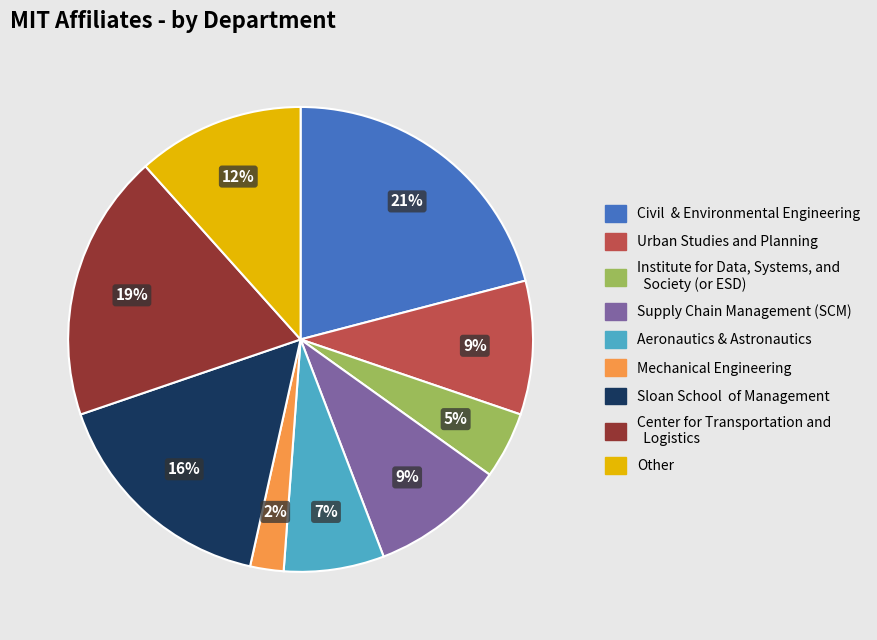

Is there a majority slice in this chart?

No